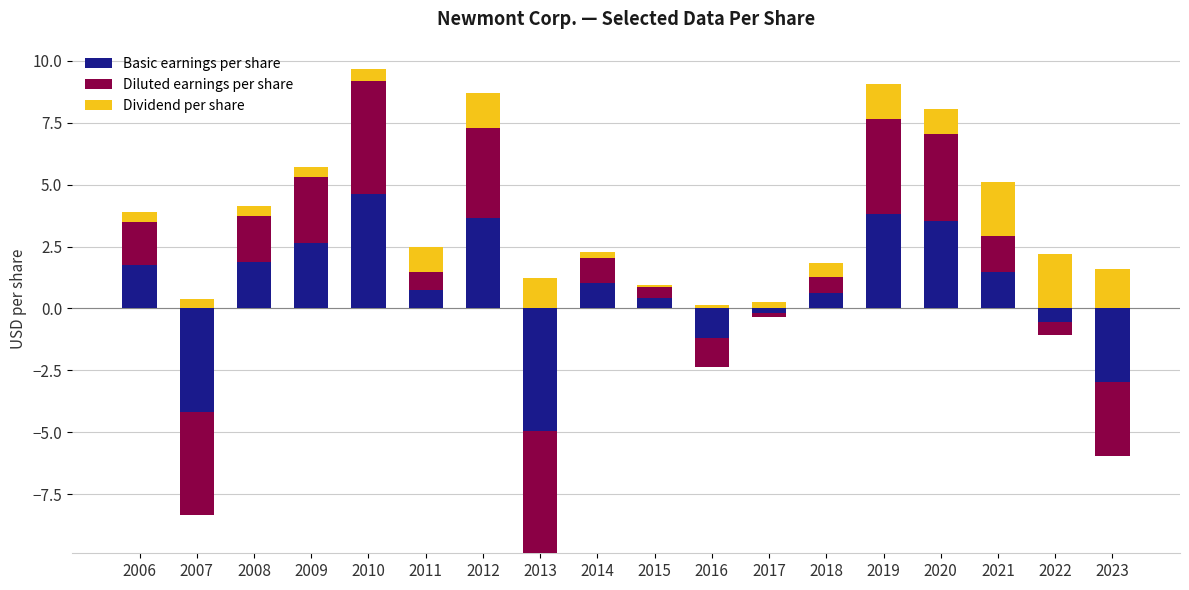

Which series has the largest total across all categories?

Basic earnings per share